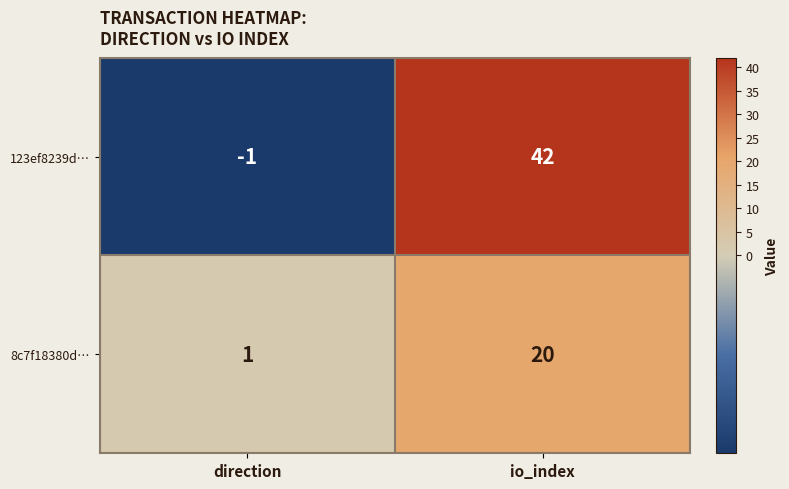

Rank the series by their maximum value, from highest to lowest.

123ef8239d…, 8c7f18380d…